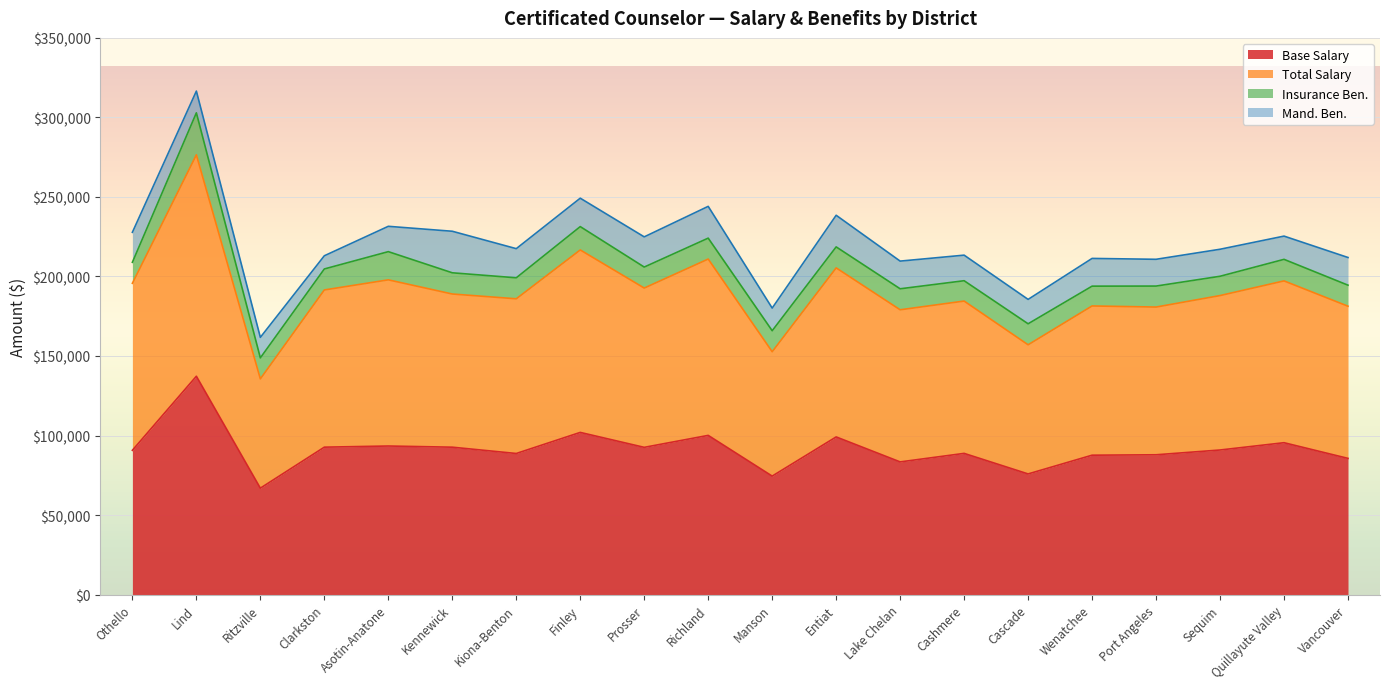

Between Port Angeles and Vancouver, which is larger?

Port Angeles